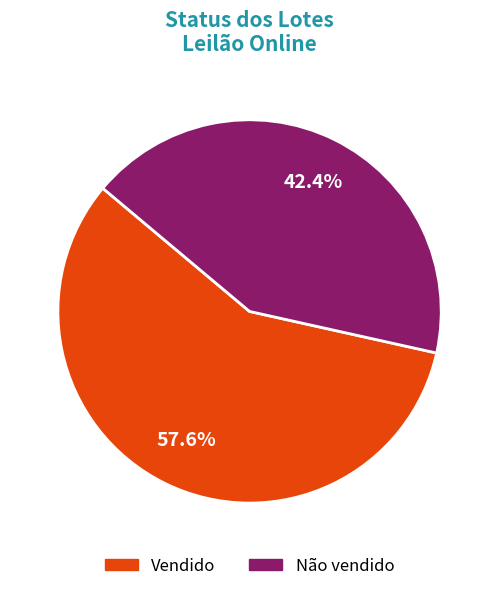

To the nearest percent, what is the difference between the Não vendido and Vendido slice percentages?

15%